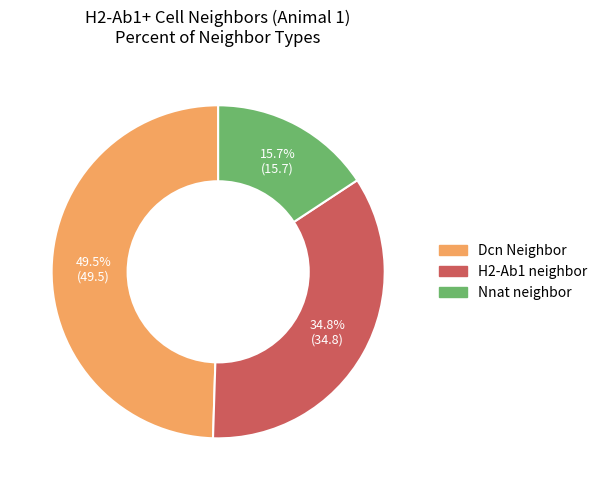

How many segments does this pie chart have?

3